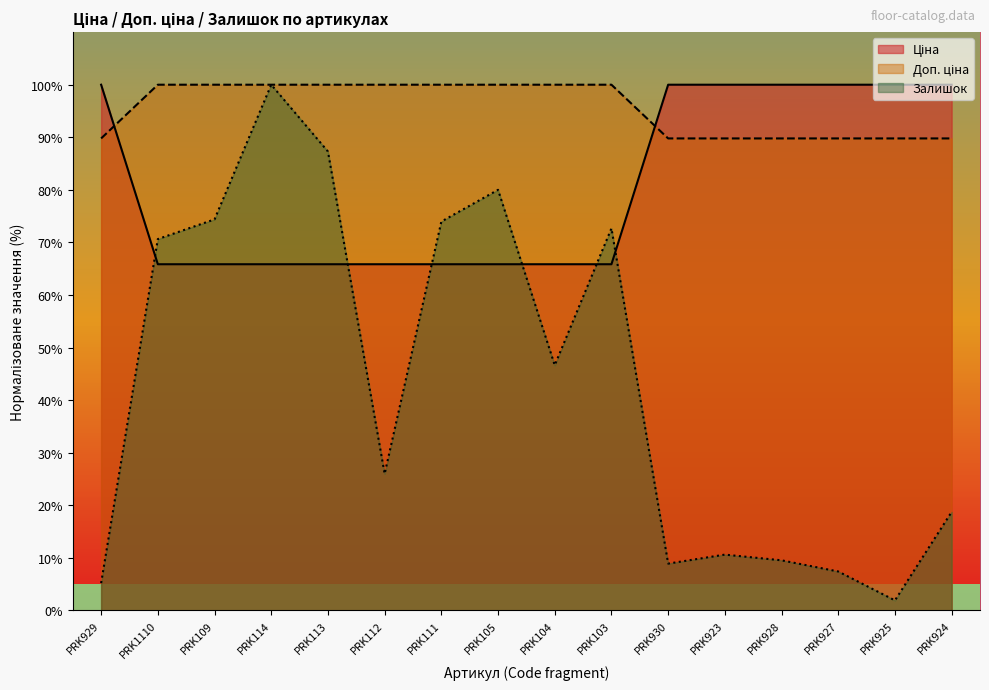

Reading left to right, transcribe all the data shown in this chart.

Ціна: 100.0	65.9	65.9	65.9	65.9	65.9	65.9	65.9	65.9	65.9	100.0	100.0	100.0	100.0	100.0	100.0
Доп. ціна: 89.8	100.0	100.0	100.0	100.0	100.0	100.0	100.0	100.0	100.0	89.8	89.8	89.8	89.8	89.8	89.8
Залишок: 5.2	70.6	74.4	100.0	87.3	26.0	74.0	80.0	46.6	72.7	8.9	10.6	9.5	7.4	1.9	18.7